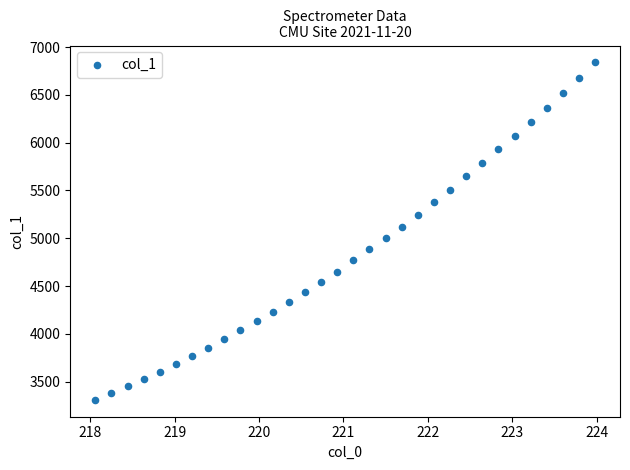

What is the range of Y values (max minus min)?

3529.3